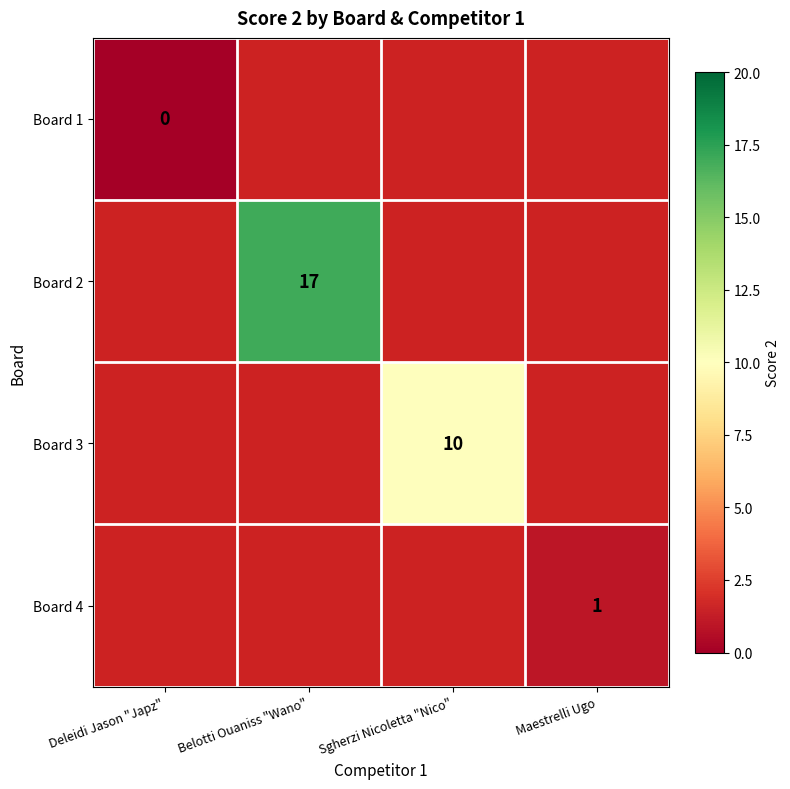

Rank the categories by Board 4 value from lowest to highest.

Deleidi Jason "Japz", Belotti Ouaniss "Wano", Sgherzi Nicoletta "Nico", Maestrelli Ugo